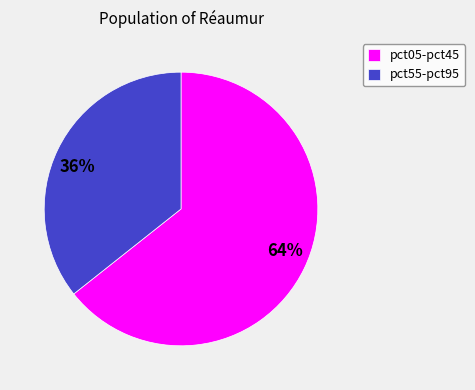

Is there any slice that represents more than half of the pie?

Yes